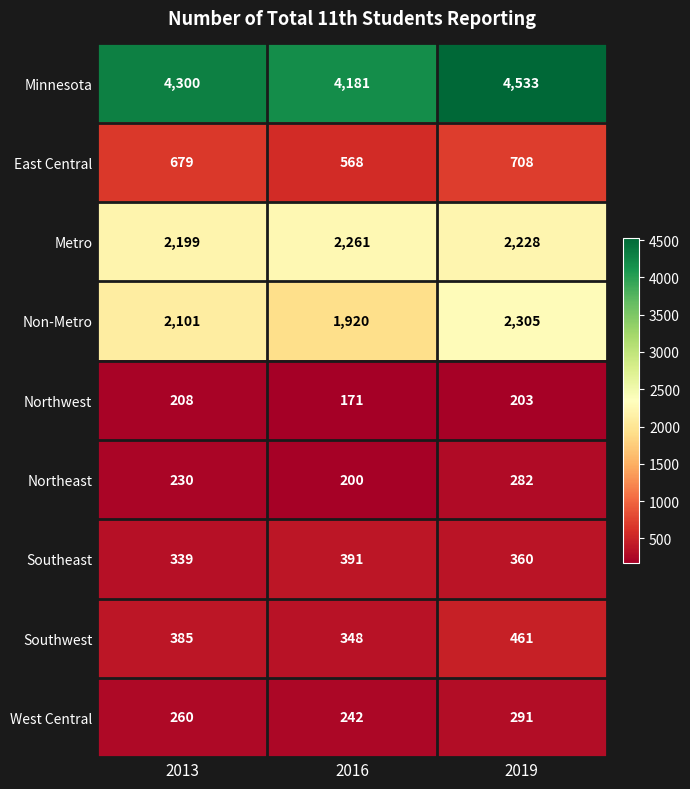

Which series changed the most between 2016 and 2019?

Non-Metro